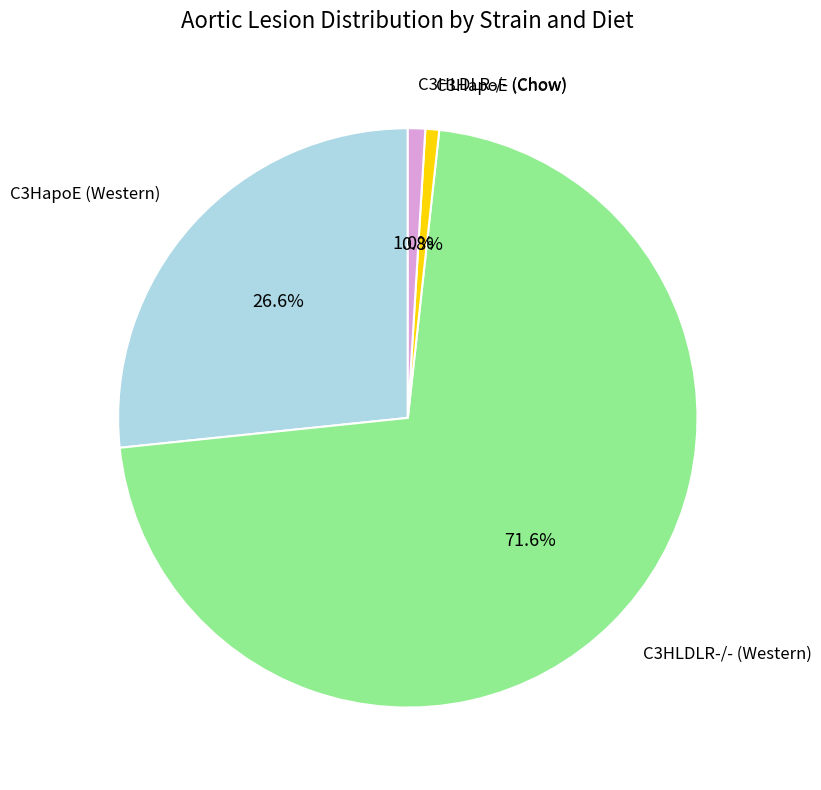

How many segments does this pie chart have?

4